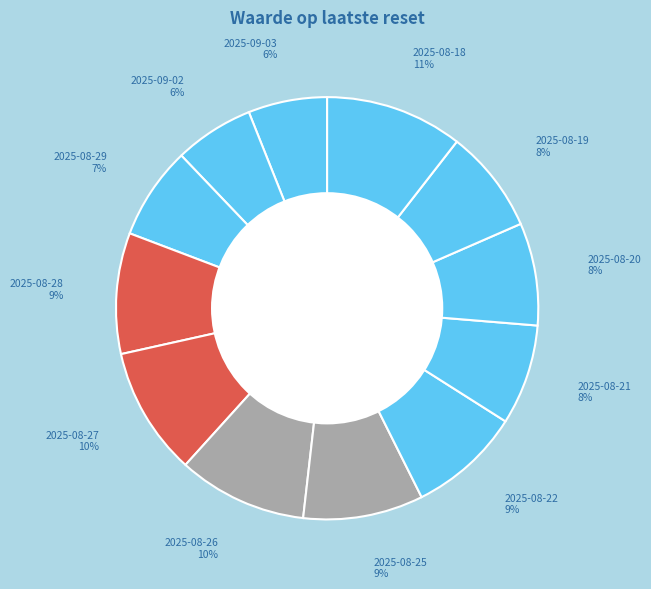

Which category has the biggest portion of the pie?

2025-08-18